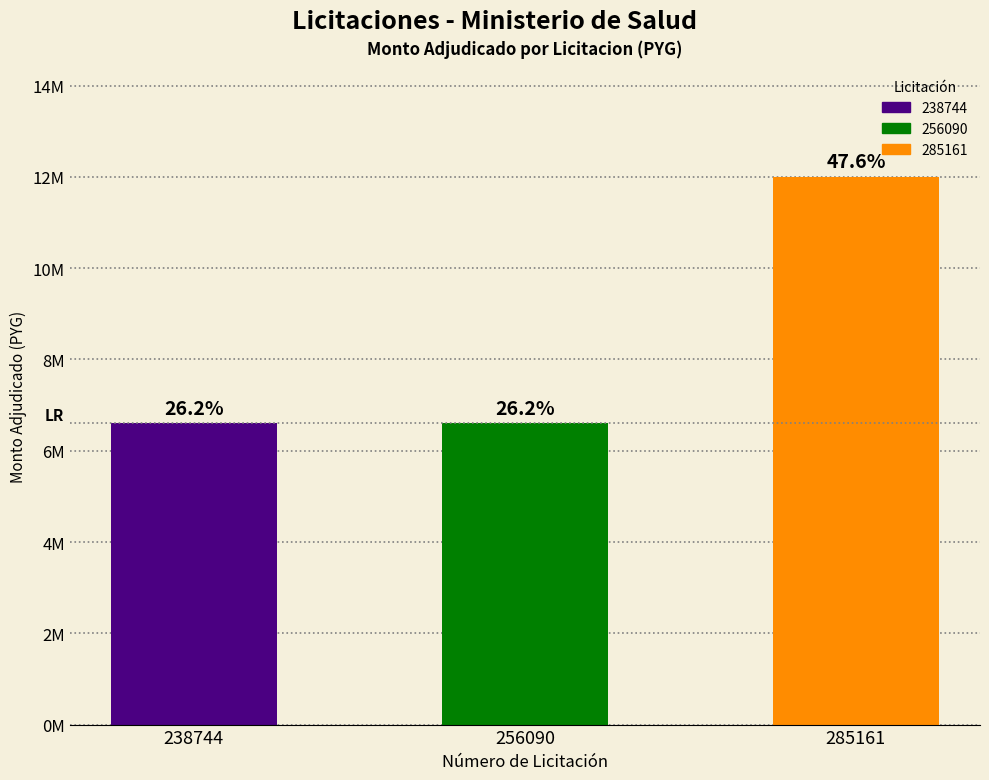

What is the change in value from 256090 to 285161?

+5400000